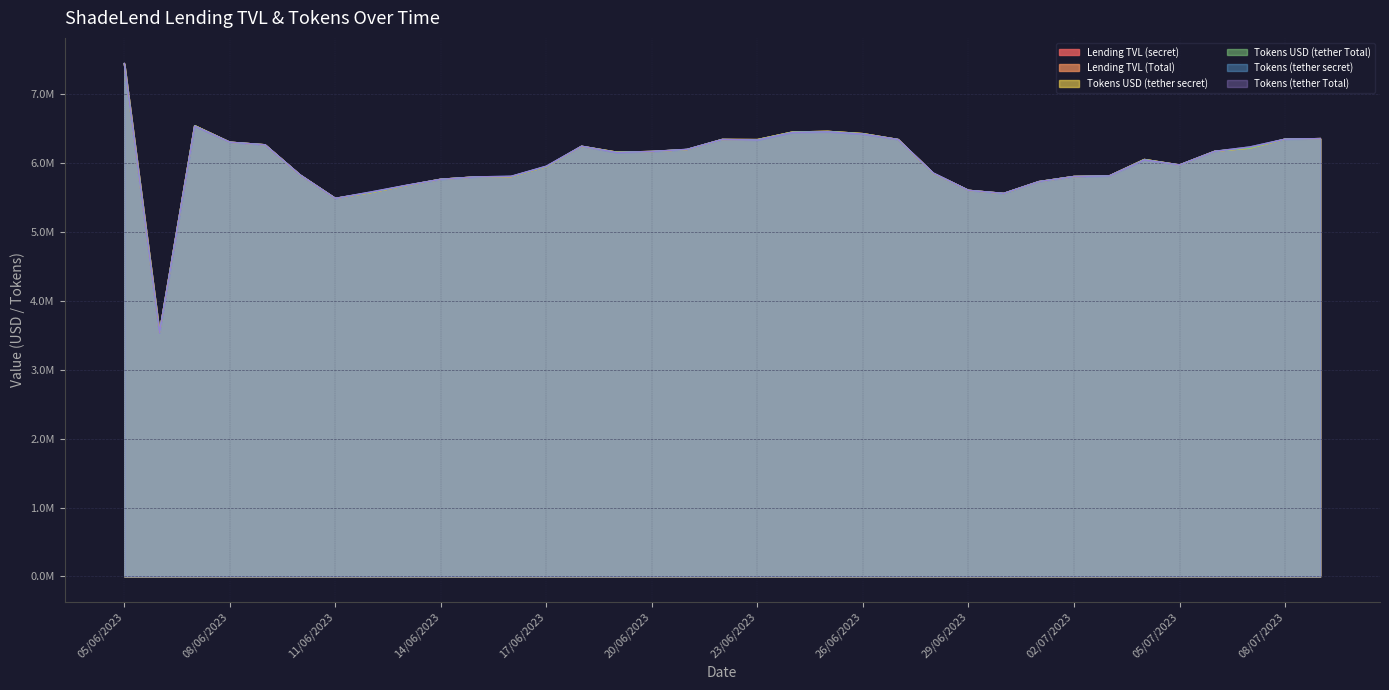

True or false: Tokens USD (tether secret) has a value of 7445698.2 at 05/06/2023.

True